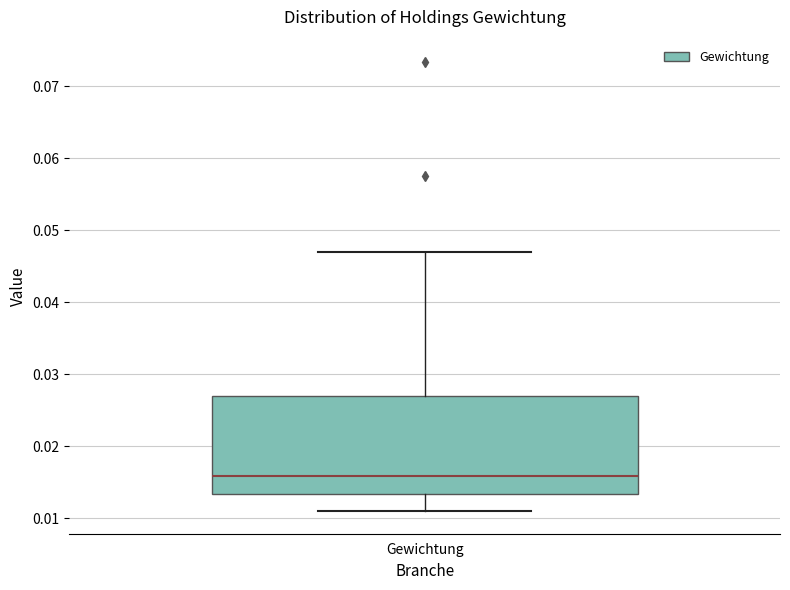

Where does the lower whisker of the box for Gewichtung end on the y-axis? The values are not printed on the chart, so give them approximately, as read against the axis.

0.011